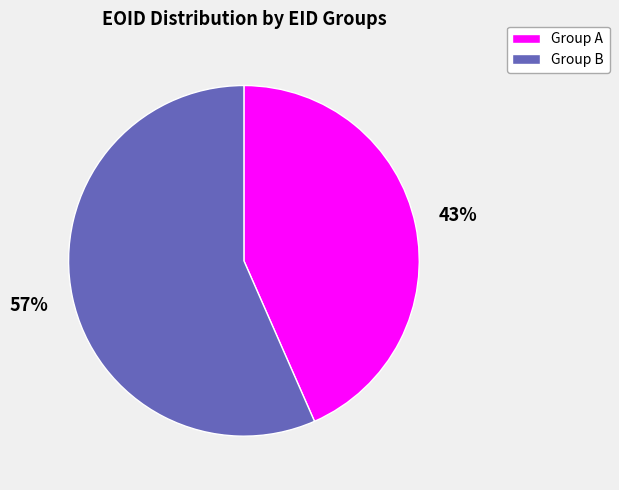

Is there a majority slice in this chart?

Yes